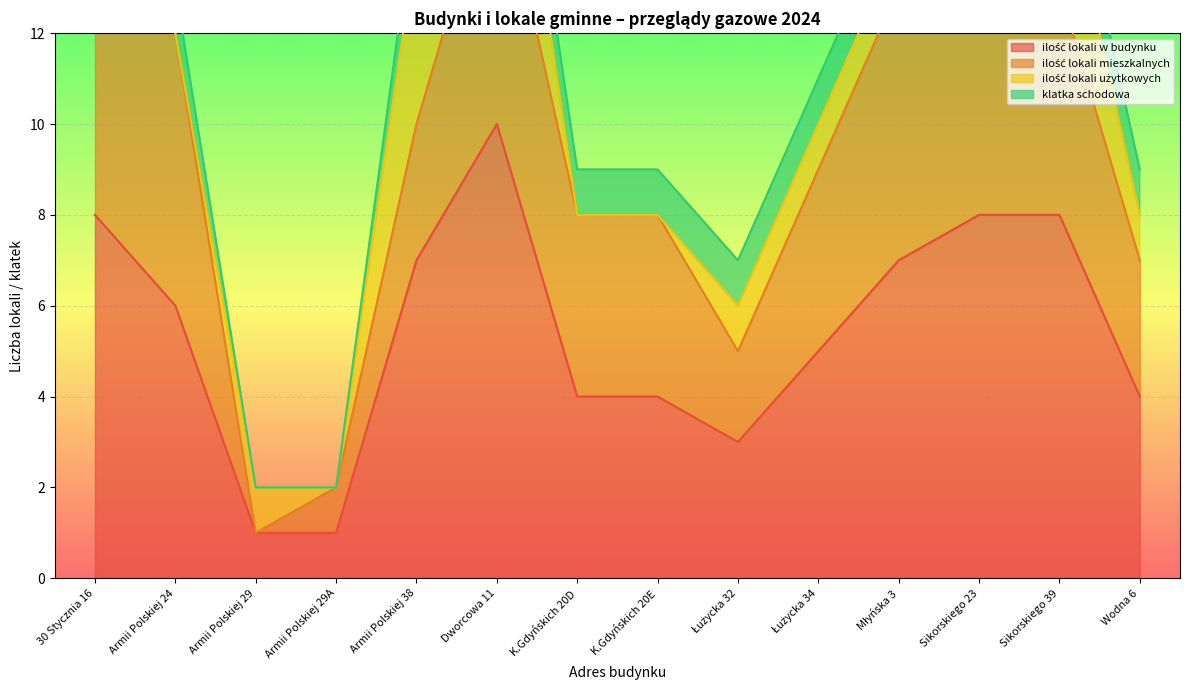

Reading left to right, extract all data points from this chart.

ilość lokali w budynku: 8	6	1	1	7	10	4	4	3	5	7	8	8	4
ilość lokali mieszkalnych: 8	6	0	1	3	6	4	4	2	4	6	6	5	3
ilość lokali użytkowych: 0	0	1	0	4	4	0	0	1	1	1	2	3	1
klatka schodowa: 1	1	0	0	1	1	1	1	1	1	1	1	1	1